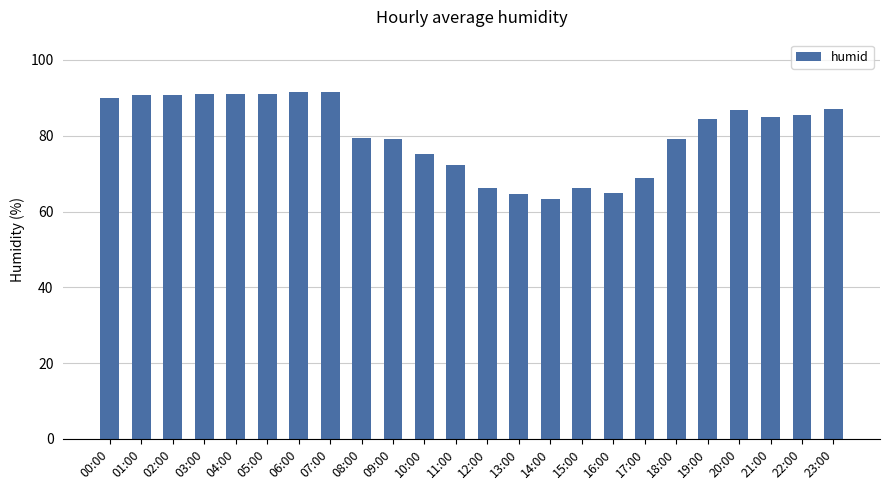

What is the sum of all values?

1935.3